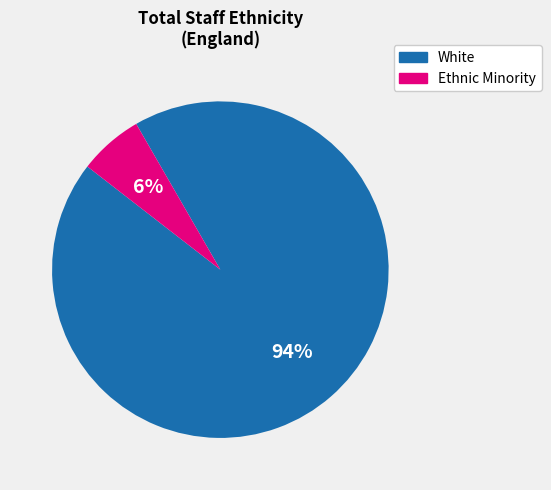

Combined, do Ethnic Minority and White account for over 50%?

Yes